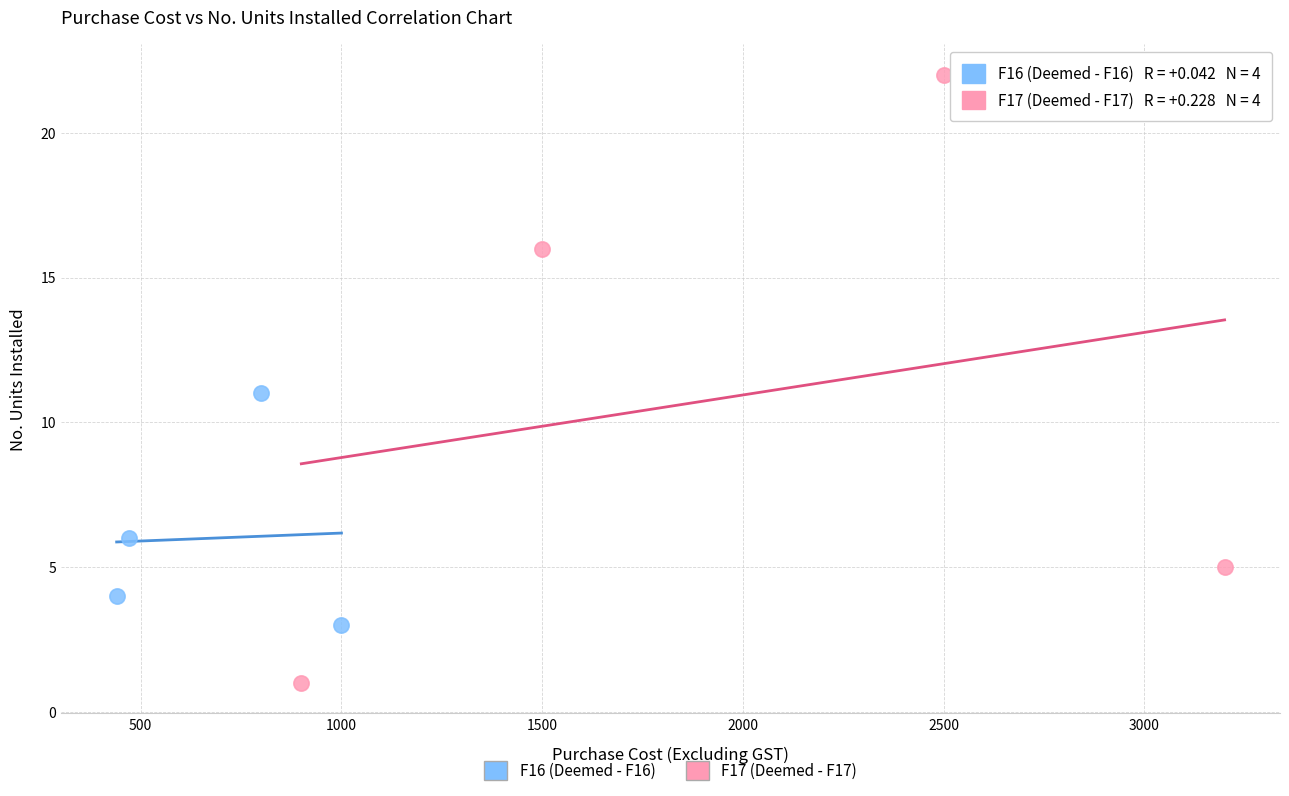

Which series reaches the minimum Y coordinate?

F17 (Deemed - F17)